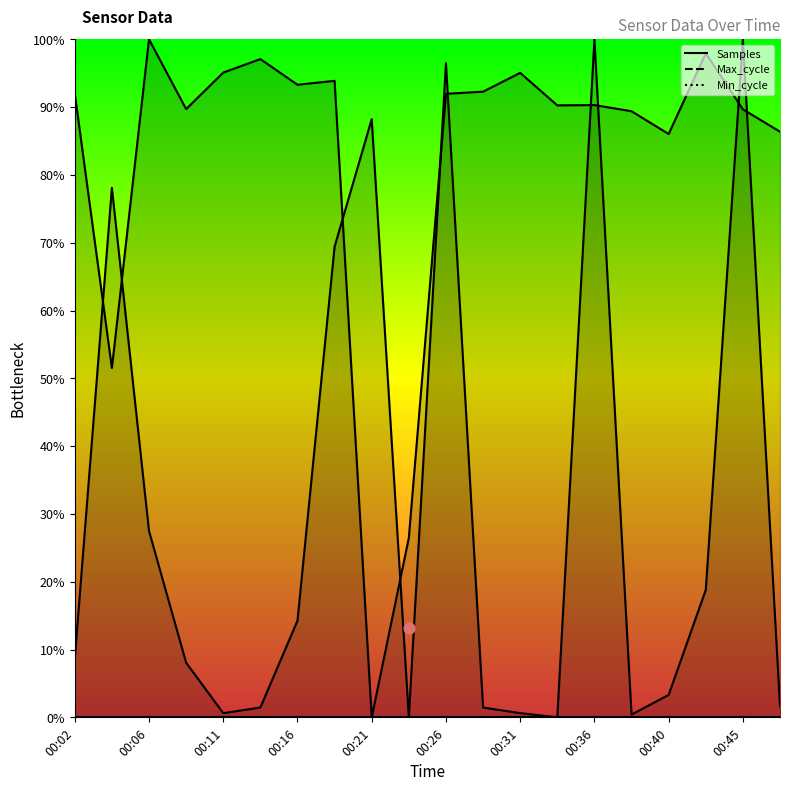

Which series has the largest Y range (max minus min)?

Samples